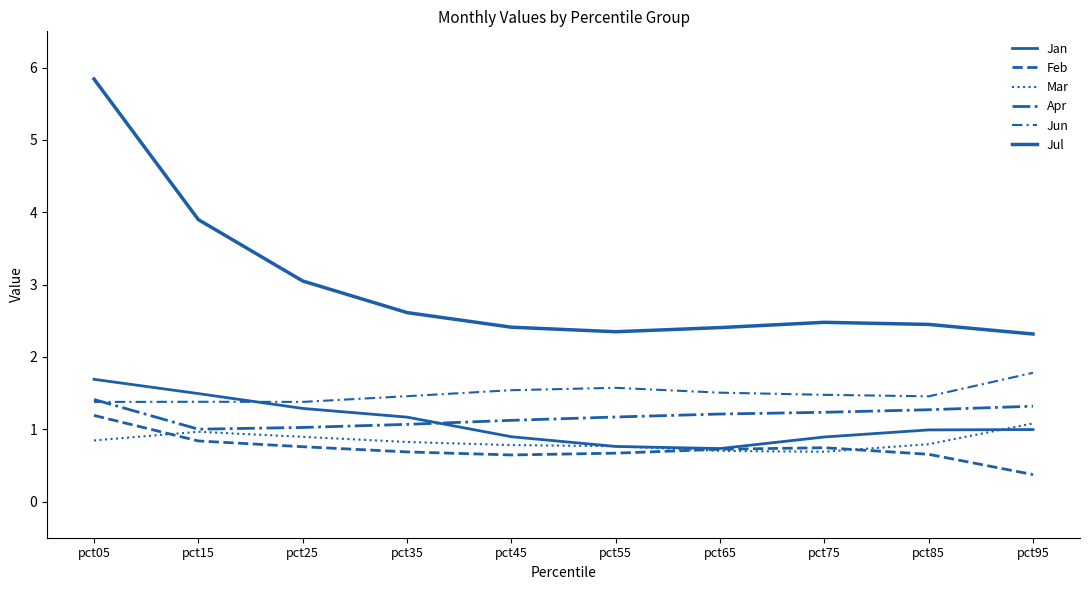

Rank the series at pct95 from lowest to highest value.

Feb, Jan, Mar, Apr, Jun, Jul